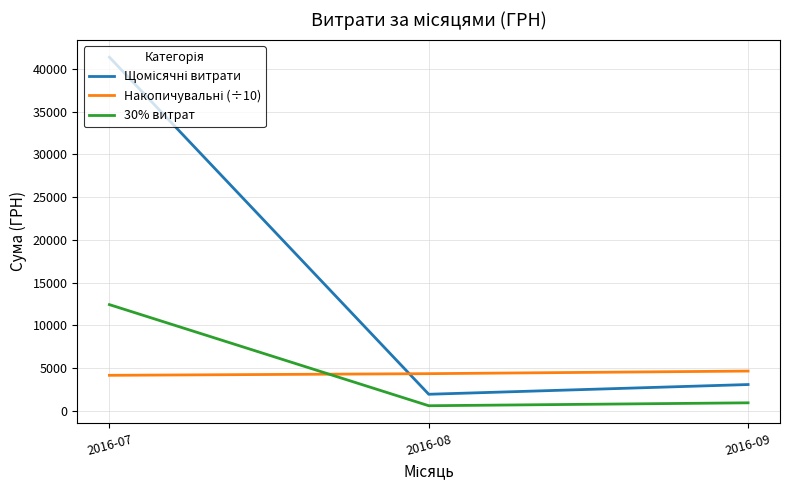

At which category is the sum across all series the highest?

2016-07